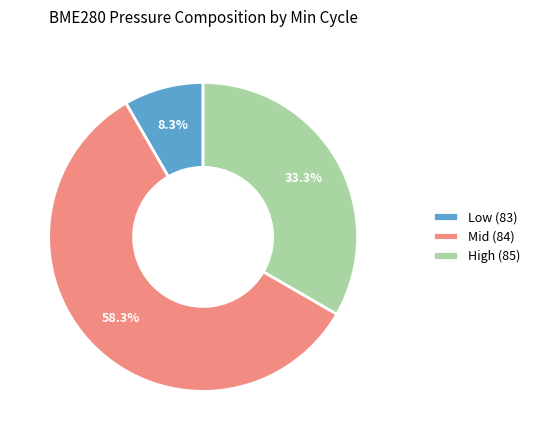

What percentage is NOT represented by High (85)?

66.7%